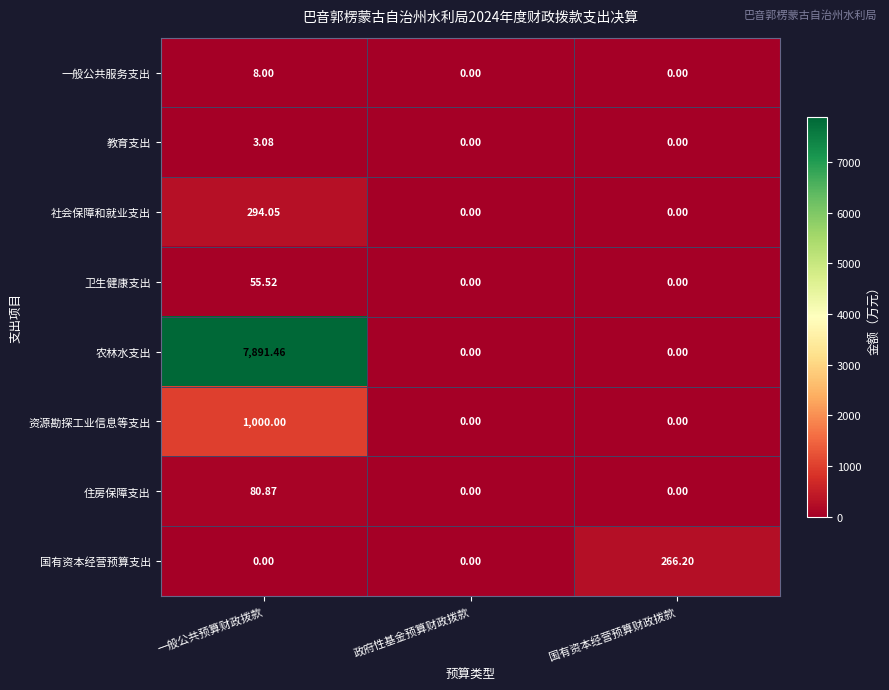

Which series has the widest spread of values?

农林水支出